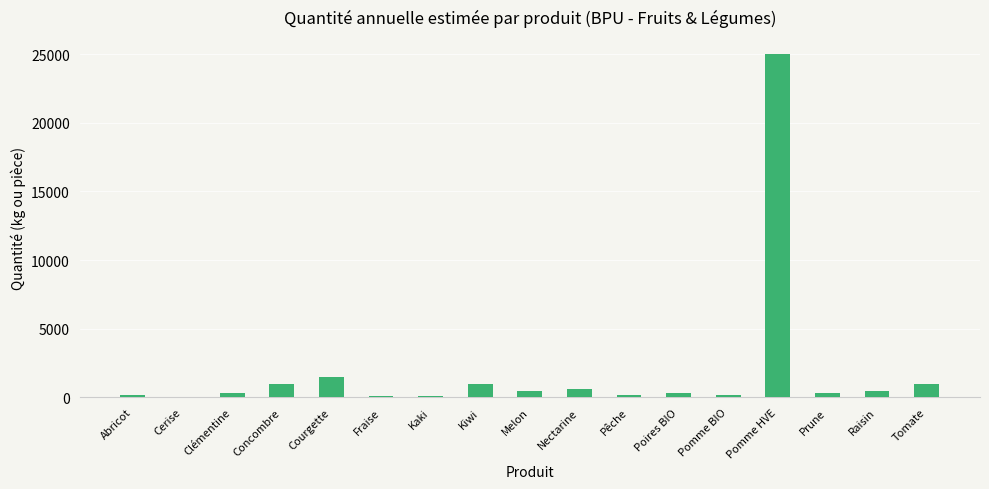

Are the bars horizontal?

No